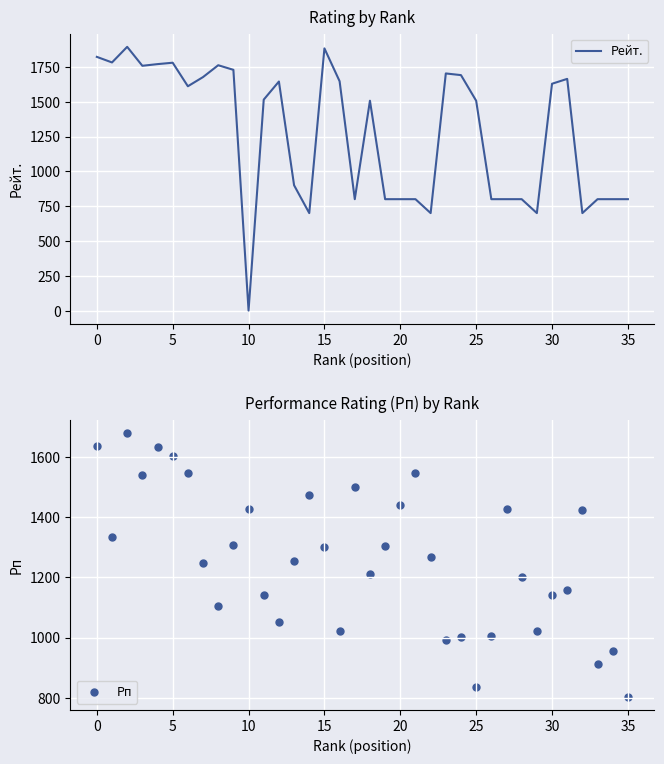

Which series has the largest Y range (max minus min)?

Рейт.